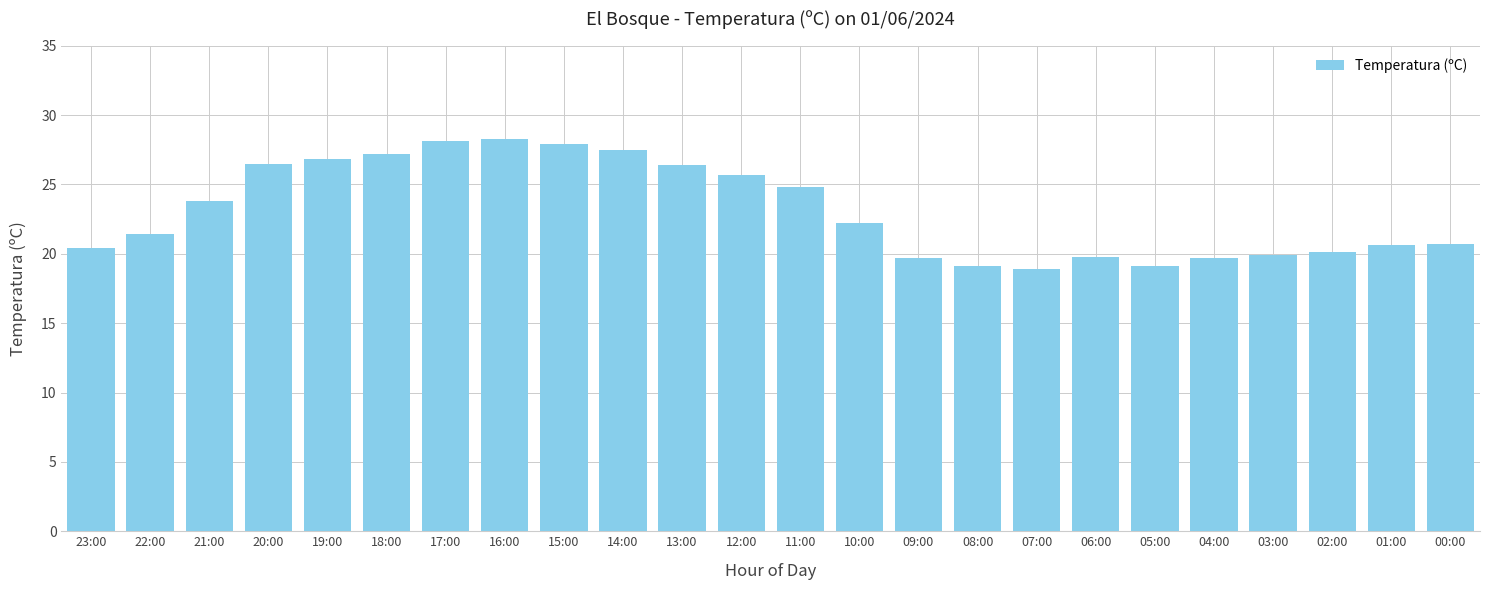

What is the minimum value shown in the chart?

18.9